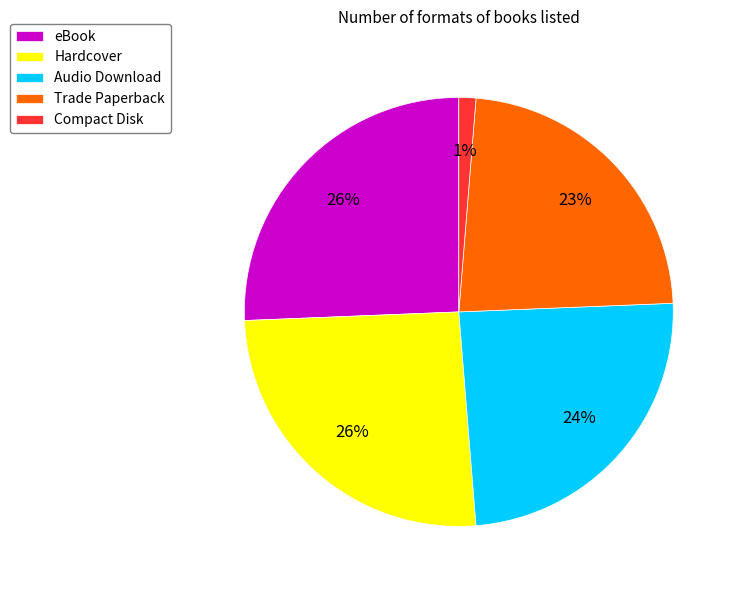

The Hardcover slice represents 18% of the pie. True or false?

False